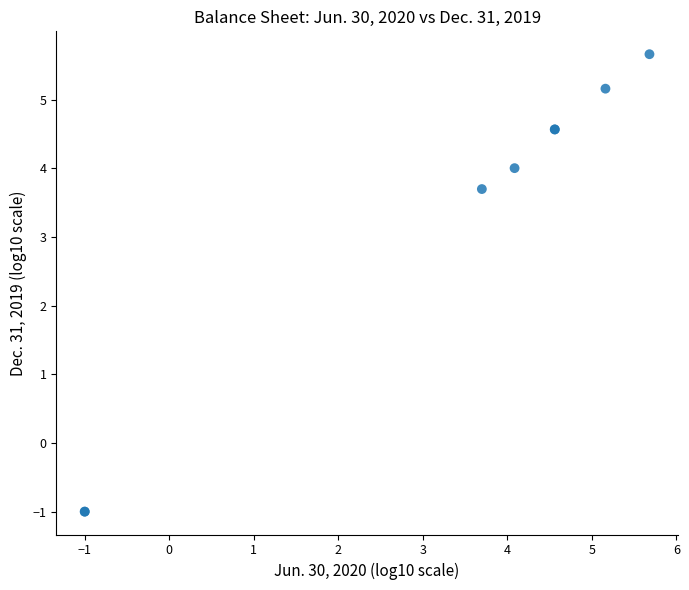

What Y value in the scatter plot is closest to 2?

3.7